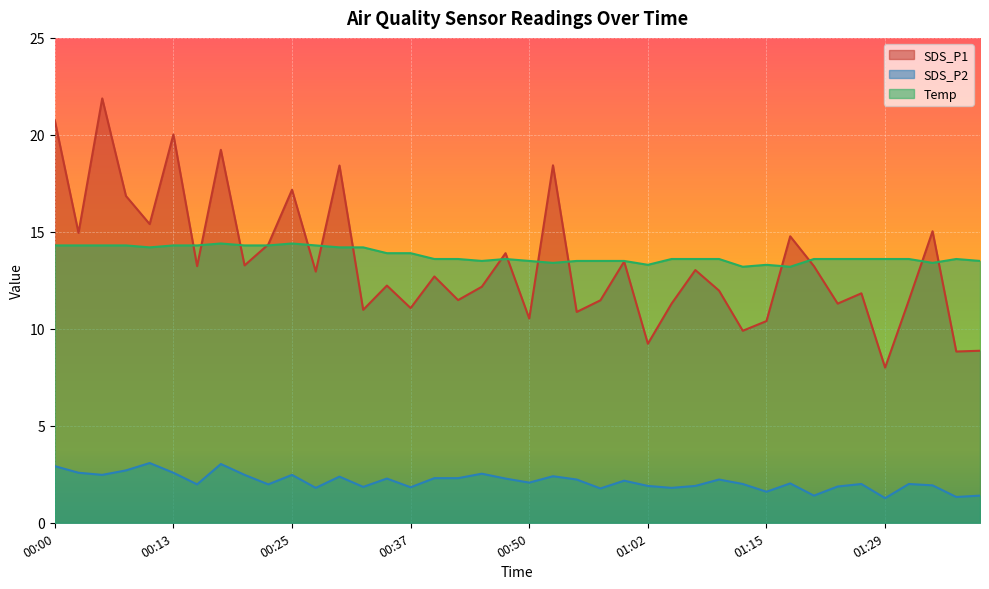

Rank the categories by SDS_P2 value from highest to lowest.

00:10, 00:18, 00:00, 00:08, 00:03, 00:13, 00:45, 00:05, 00:20, 00:25, 00:52, 00:30, 00:40, 00:42, 00:35, 00:47, 00:55, 01:10, 01:00, 00:50, 01:18, 01:13, 01:26, 01:32, 00:15, 00:23, 01:34, 01:02, 01:07, 01:24, 00:32, 00:37, 00:27, 01:05, 00:57, 01:15, 01:21, 01:39, 01:37, 01:29